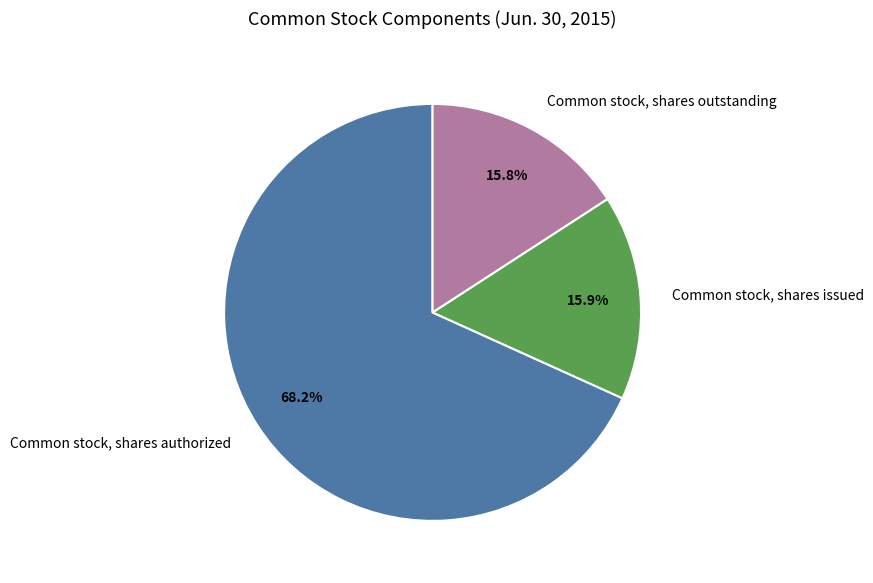

True or false: Common stock, shares outstanding accounts for 16% of the total.

True